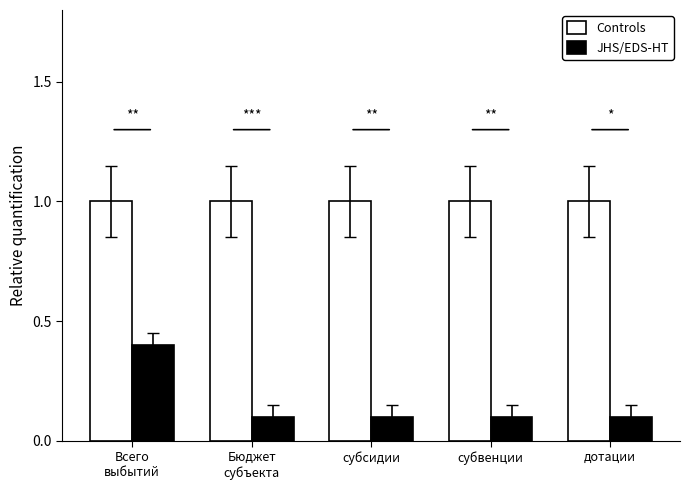

List the series in order of their peak value, lowest first.

JHS/EDS-HT, Controls